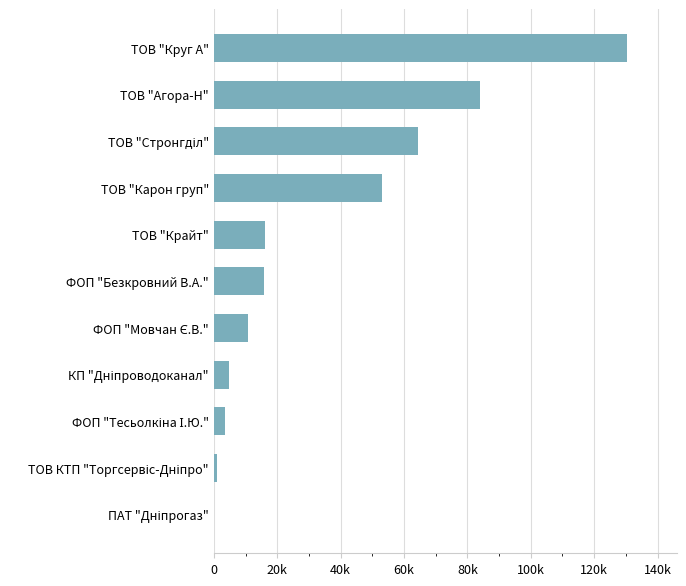

Are the bars horizontal?

Yes